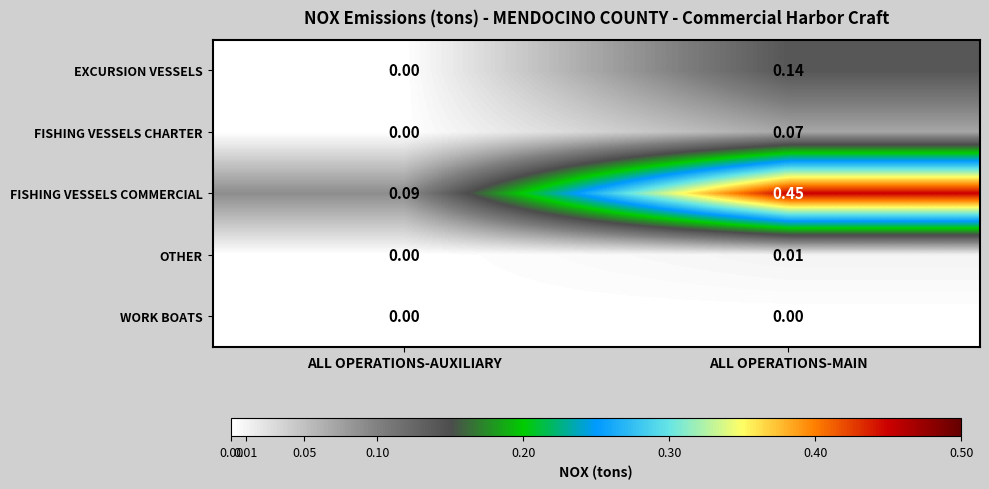

Which series changed the most between ALL OPERATIONS-AUXILIARY and ALL OPERATIONS-MAIN?

FISHING VESSELS COMMERCIAL